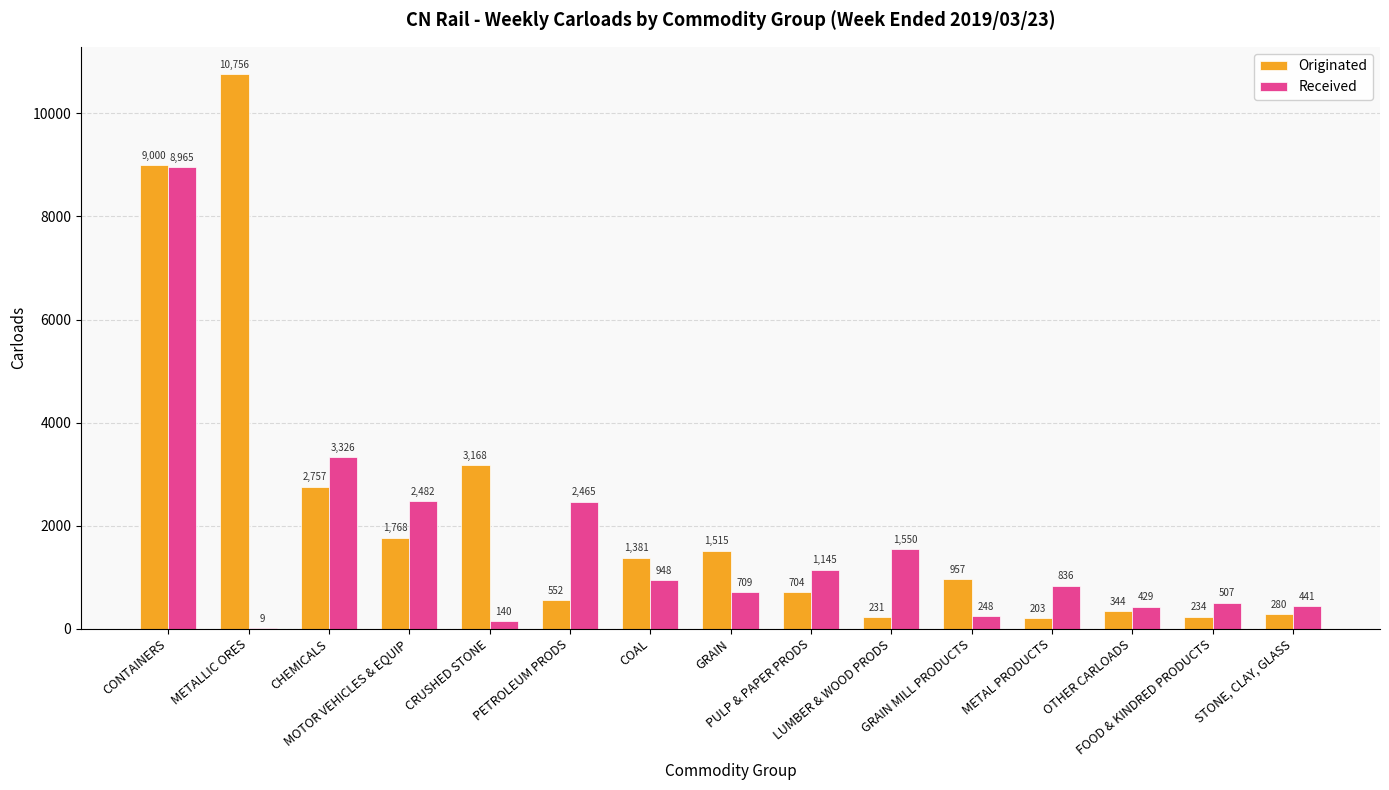

What is the highest value of the Originated series?

10756